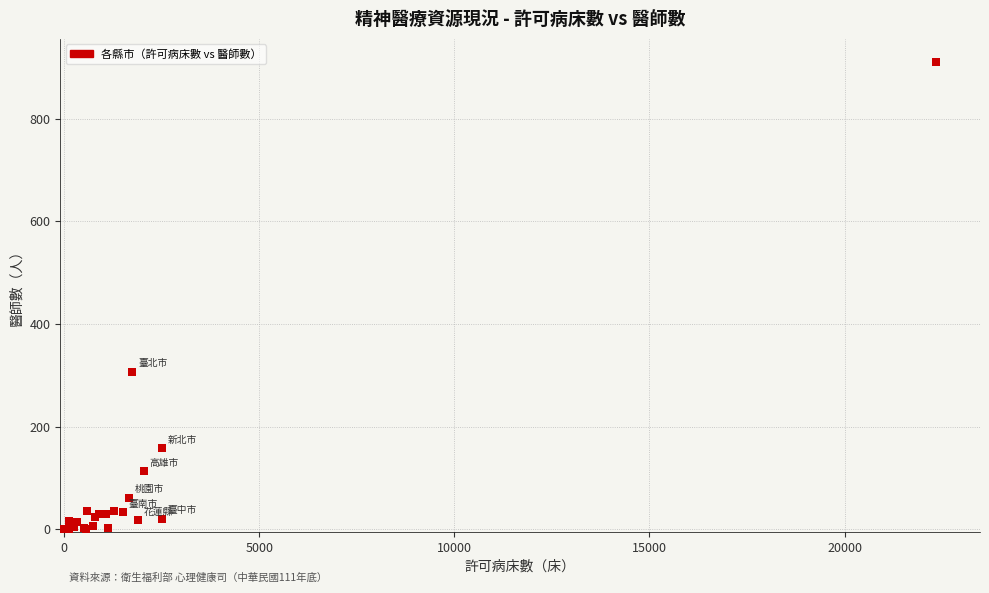

What Y value in the scatter plot is closest to 455?

307